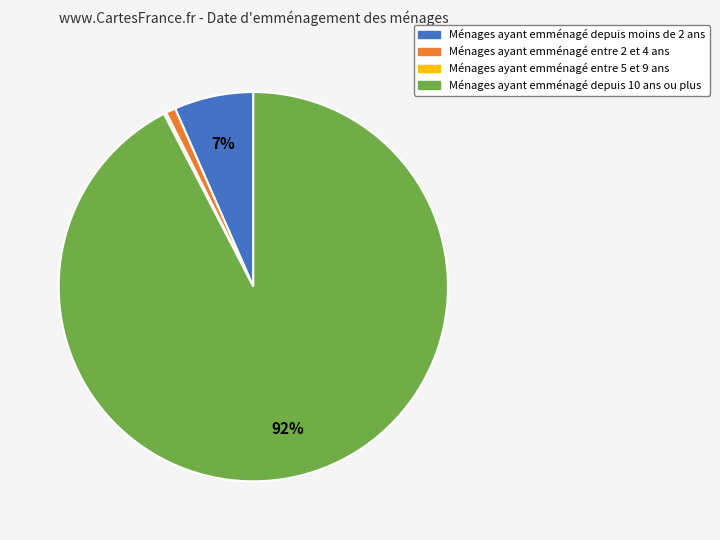

Does any single category account for the majority?

Yes